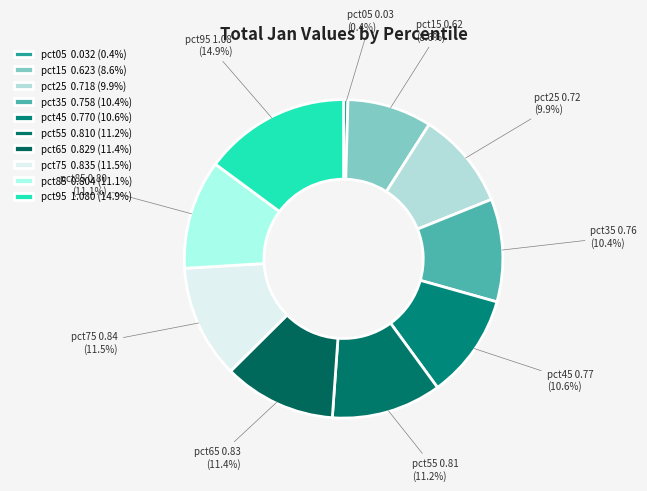

Which slice is the smallest?

pct05